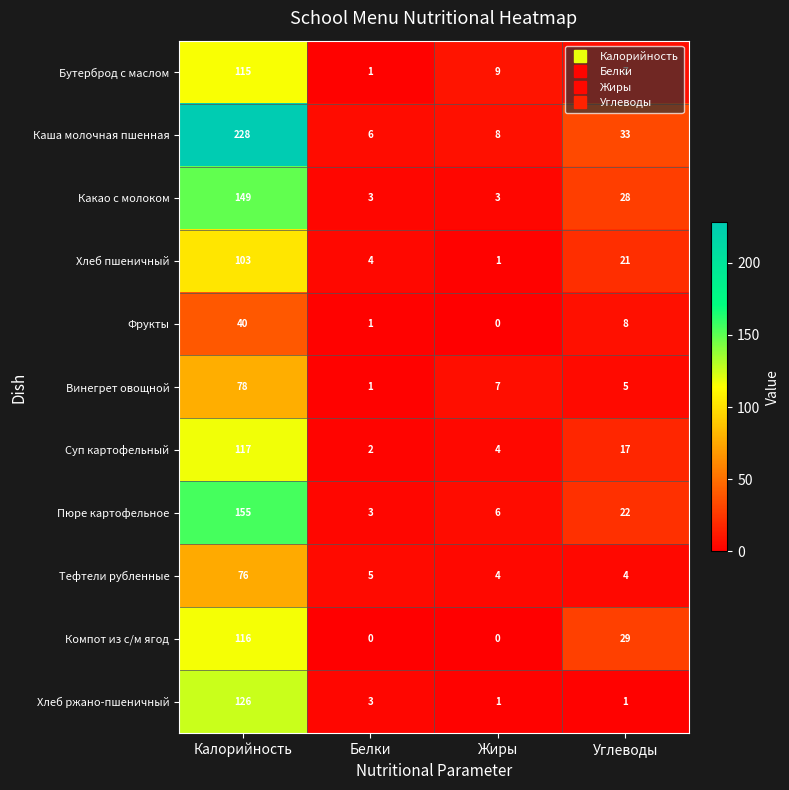

Which series has the largest range (max minus min)?

Каша молочная пшенная